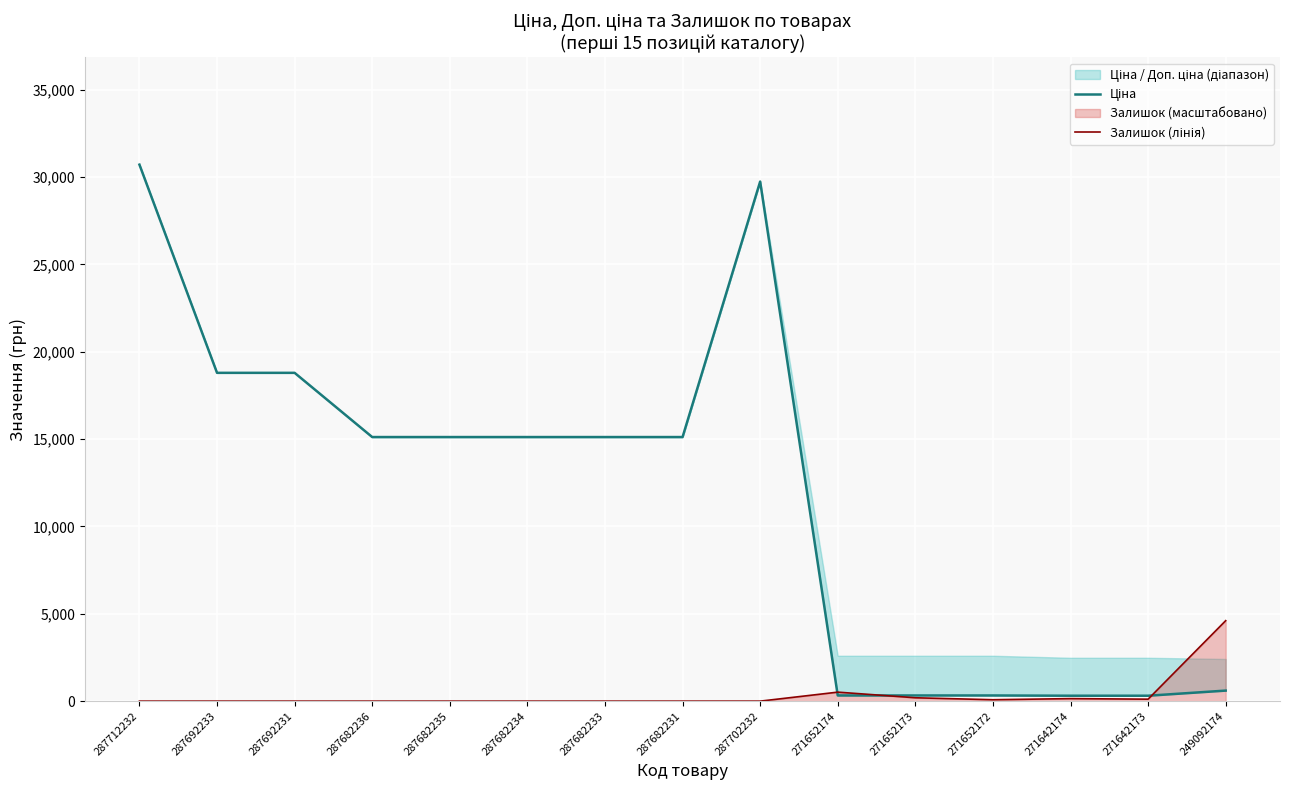

The Залишок (лінія) series shows 50.5 at 271652173. True or false?

False